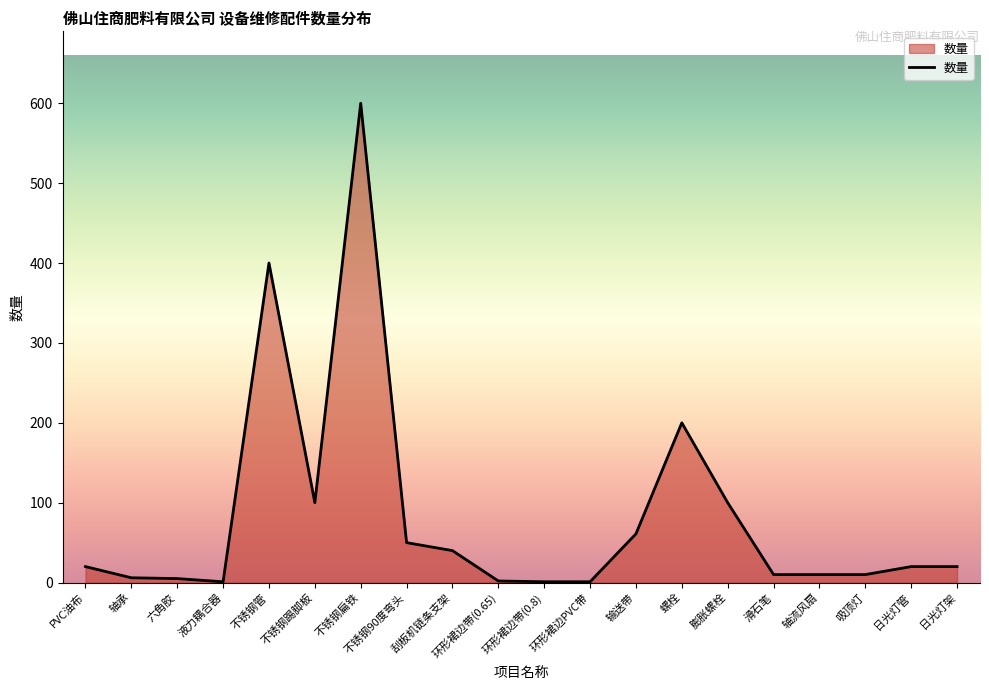

What is the ratio of the value at 膨胀螺栓 to the value at 螺栓?

0.5